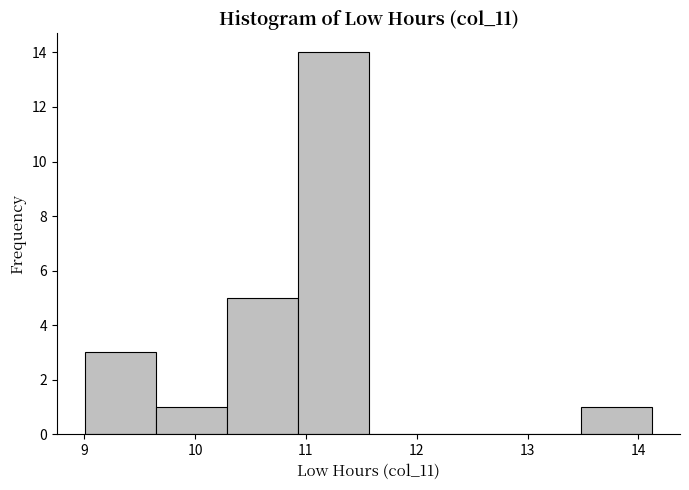

Reading left to right, transcribe this chart: for each bar, give the range it covers on the x-axis and its height. Neither the bar edges nor the heights are printed on the chart, so give them approximately, as read against the axes.

9.0 to 9.6: 3
9.6 to 10.3: 1
10.3 to 10.9: 5
10.9 to 11.6: 14
11.6 to 12.2: 0
12.2 to 12.8: 0
12.8 to 13.5: 0
13.5 to 14.1: 1